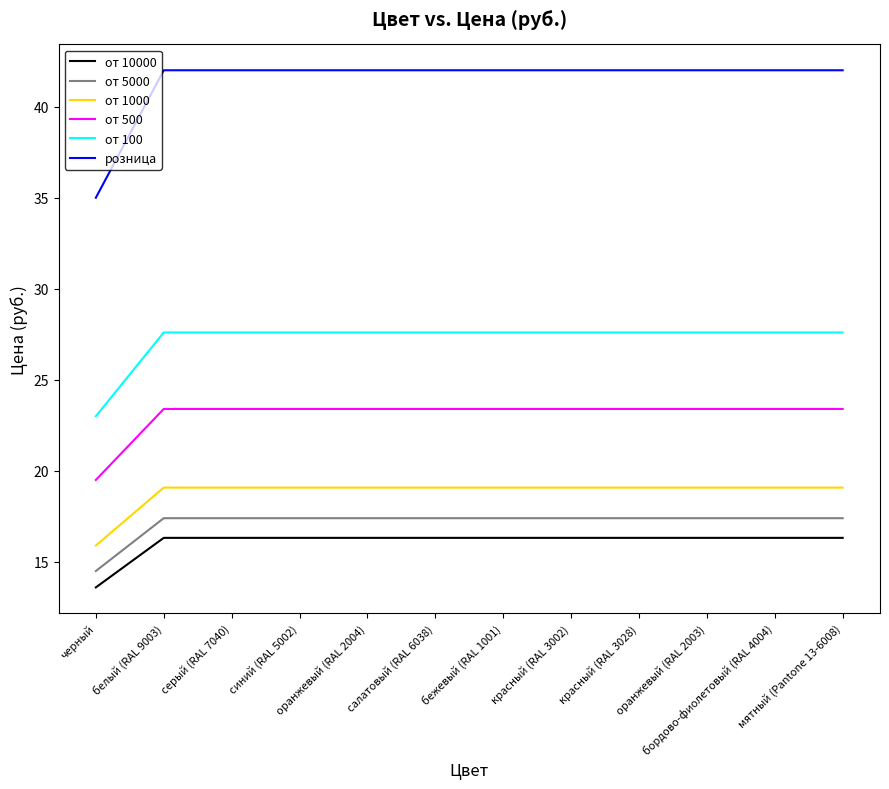

True or false: розница and от 1000 cross at least once.

False